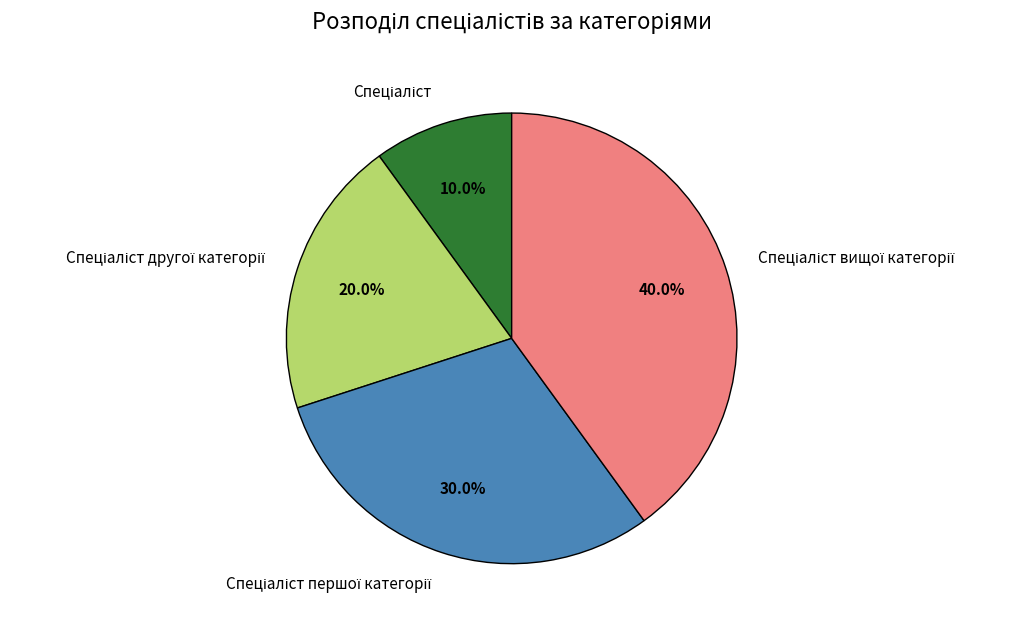

Does any single category account for the majority?

No